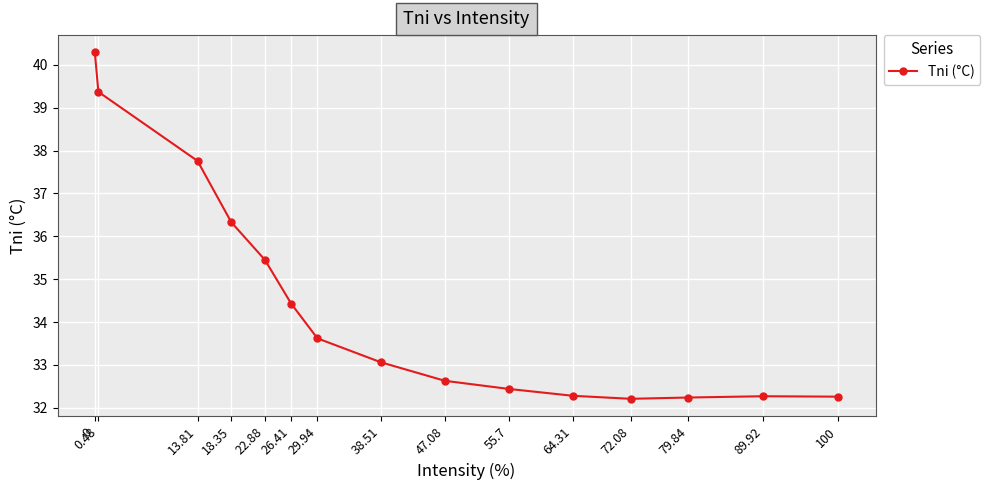

Between 0.48 and 89.92, which is larger?

0.48